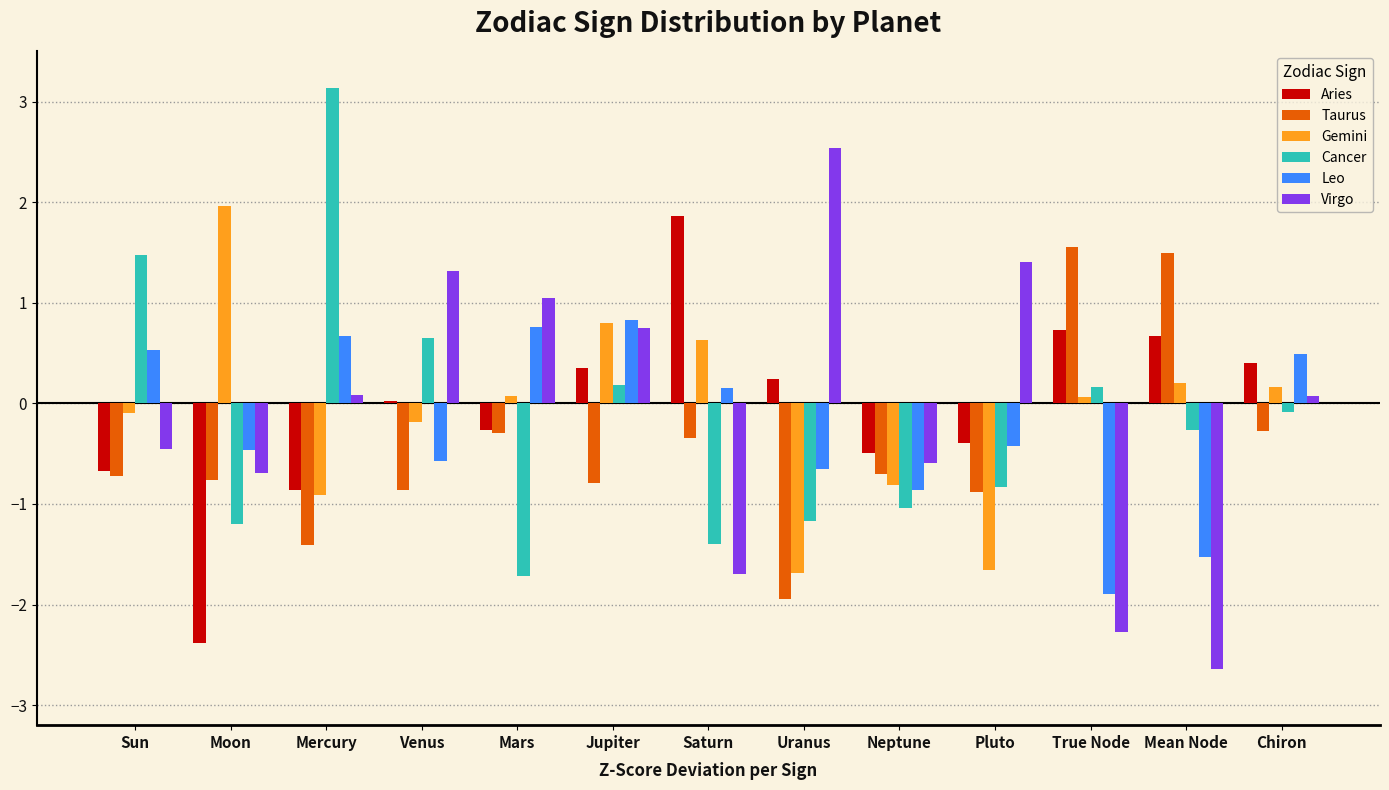

Does the chart contain stacked bars?

No